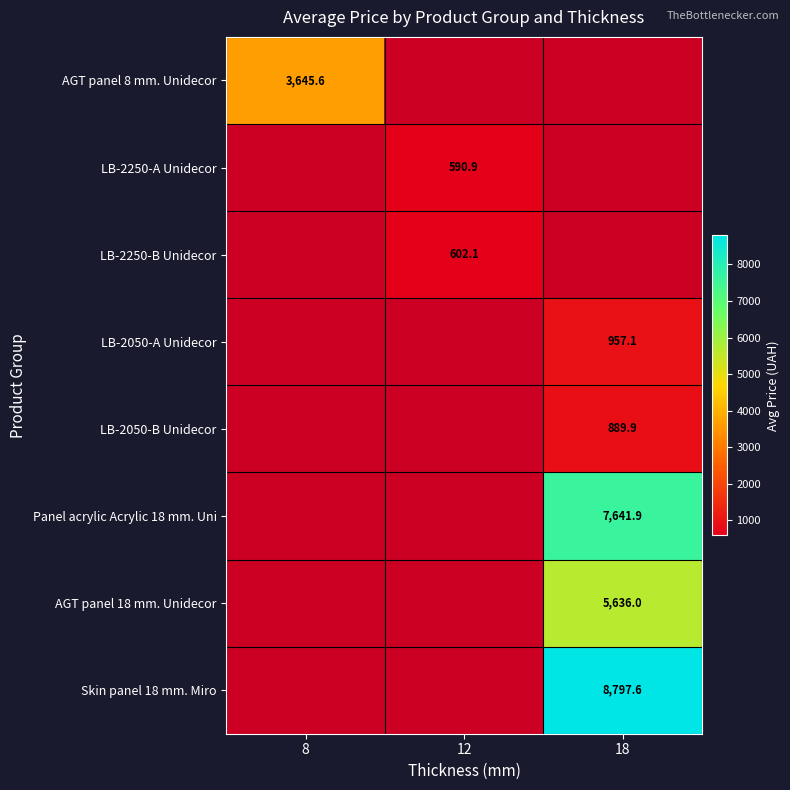

How many series are shown in this chart?

8